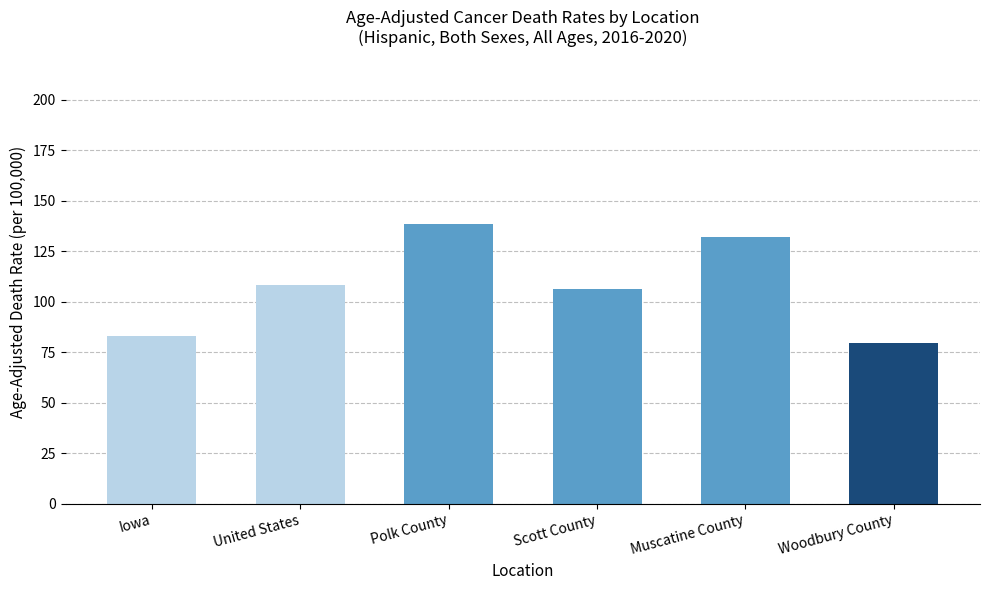

What is the value of the 2nd bar from the left?

108.2